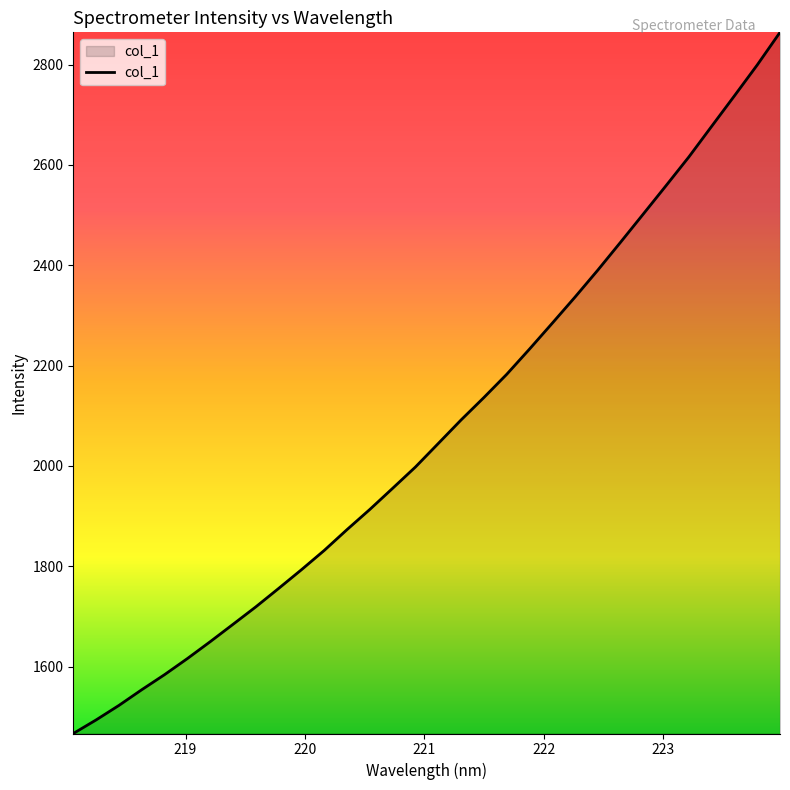

What is the difference between the maximum and minimum values?

1397.7